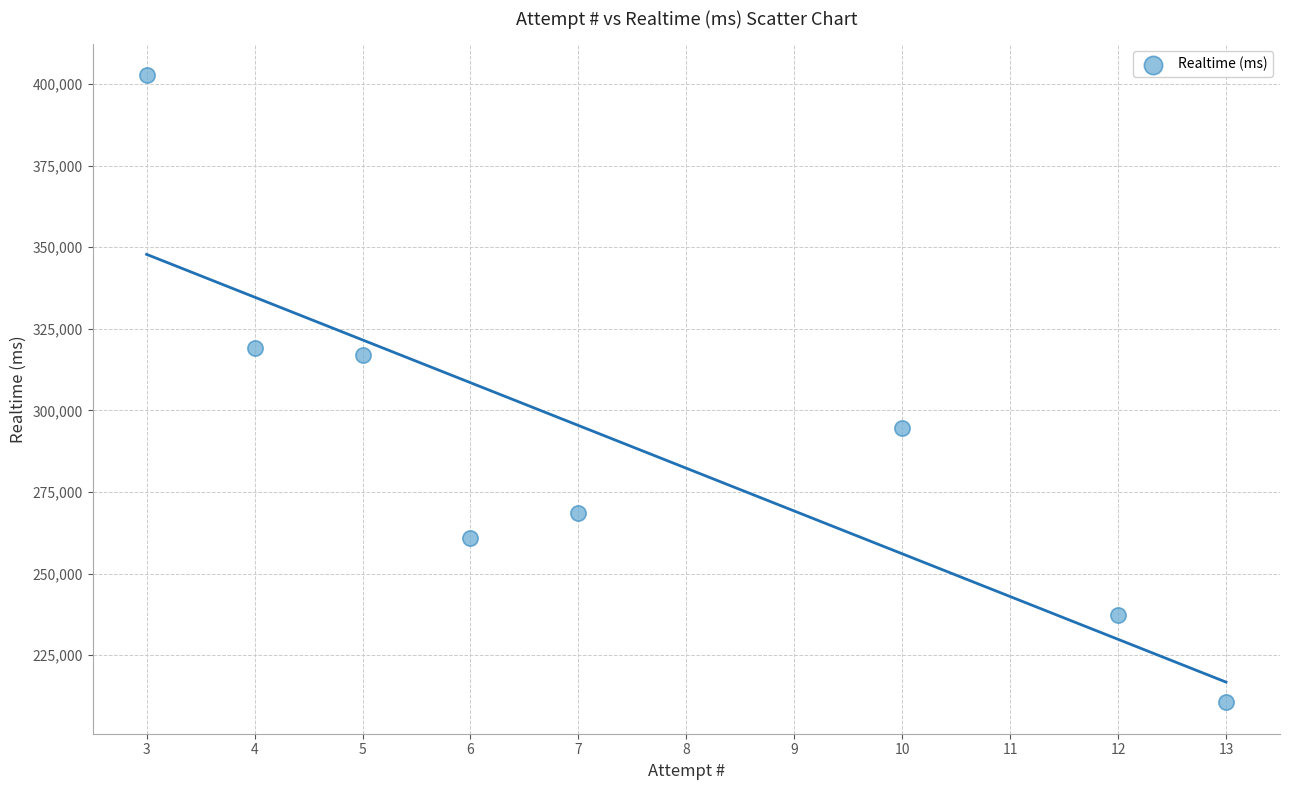

What is the average X value?

8